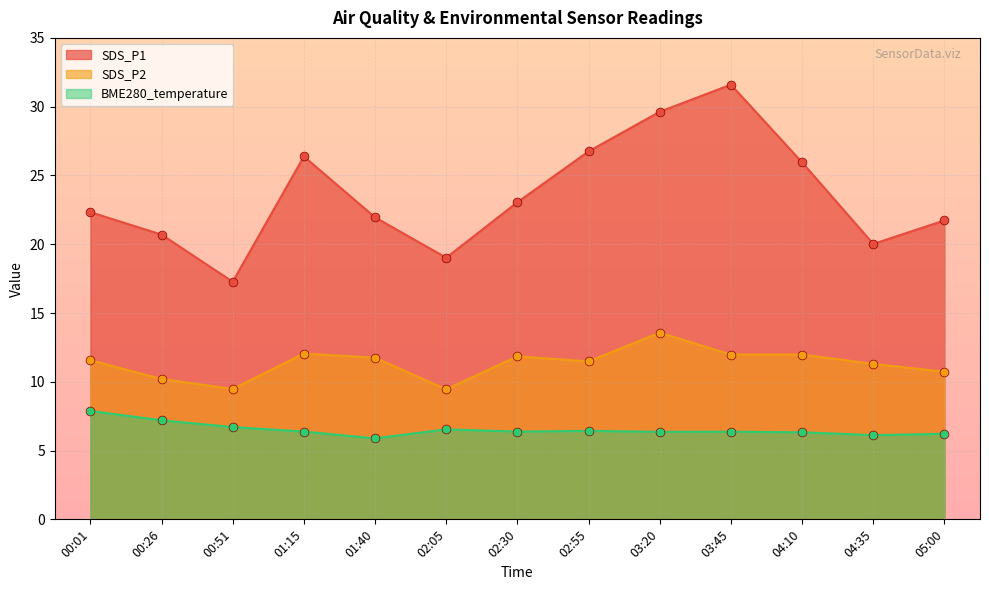

At which category is the sum across all series the highest?

03:45